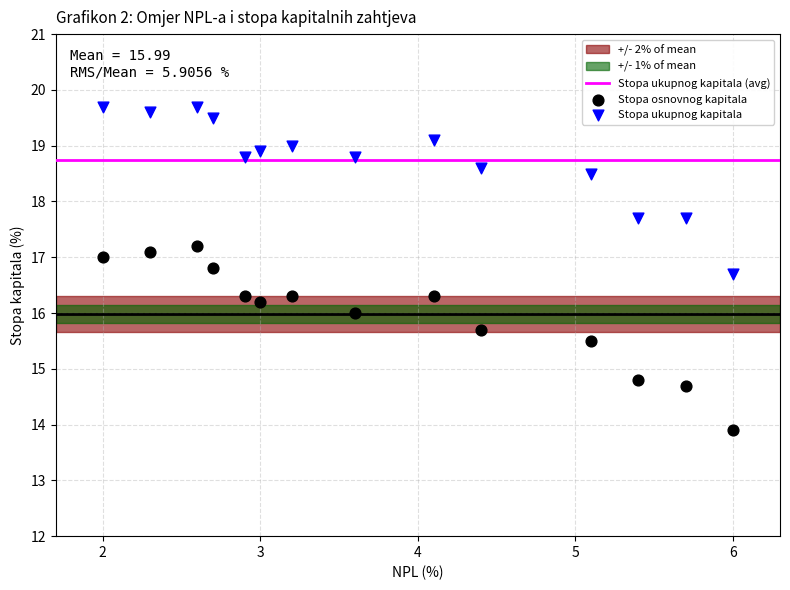

Which series contains the highest Y value?

Stopa ukupnog kapitala